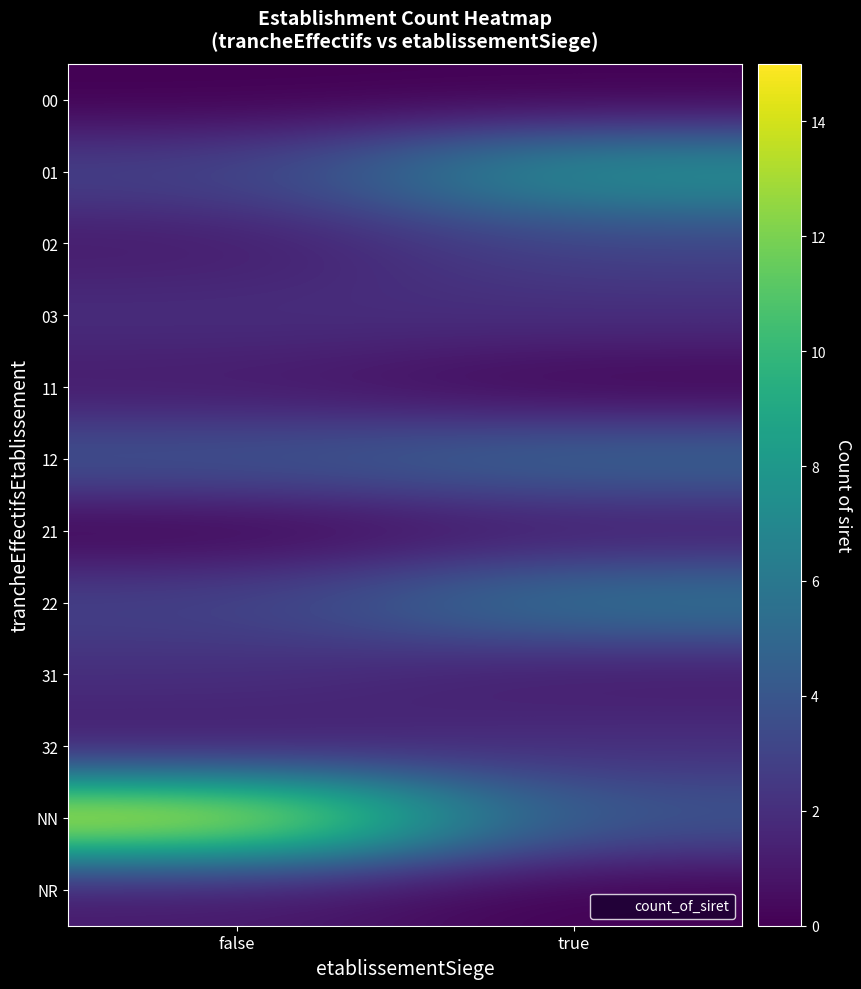

What is the total value across all series at true?

32